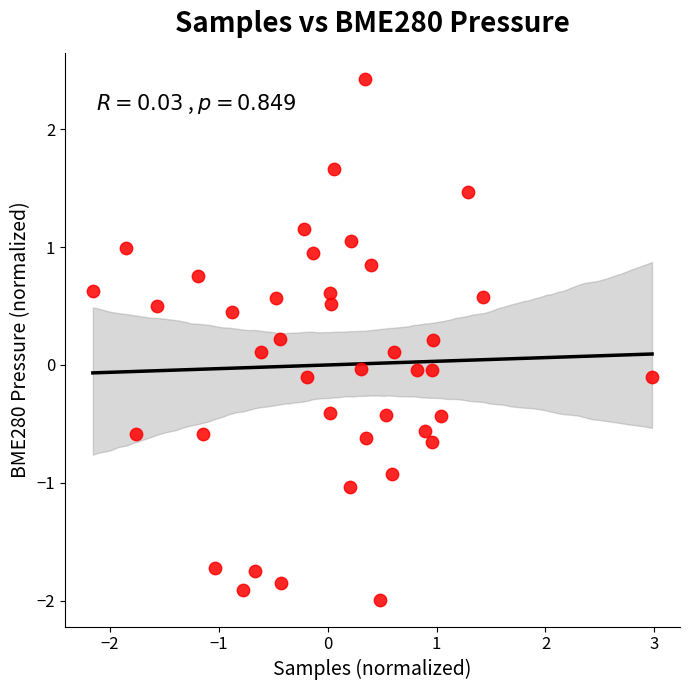

What is the range of X values (max minus min)?

5.1